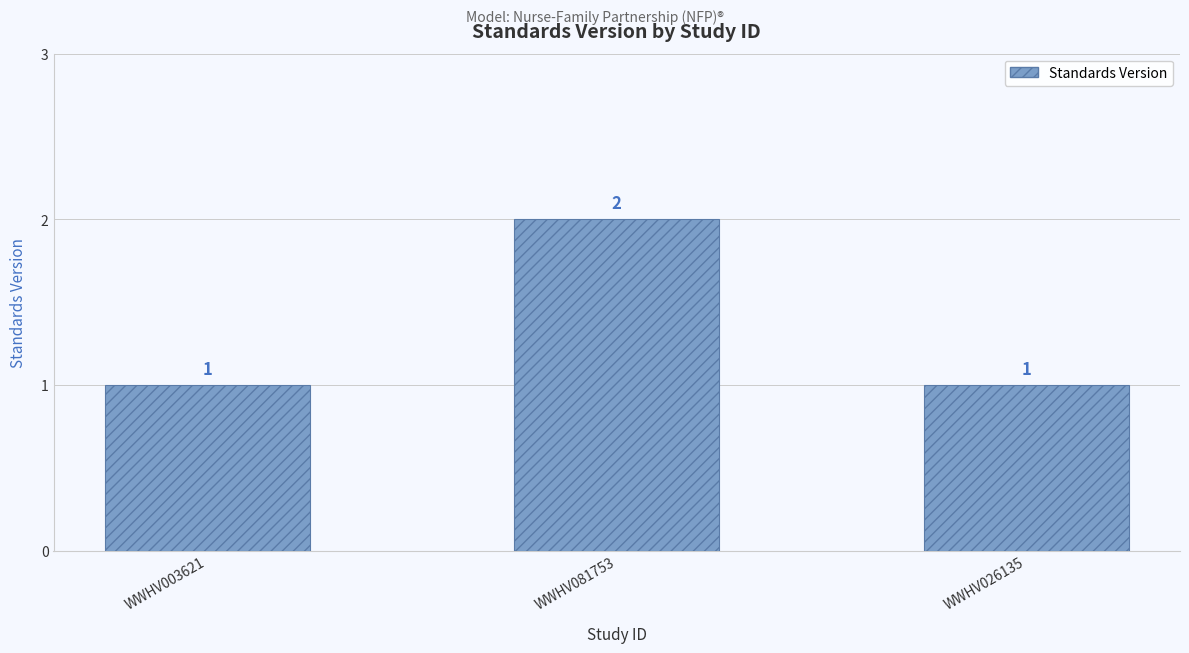

What is the label of the 2nd bar from the left?

WWHV081753